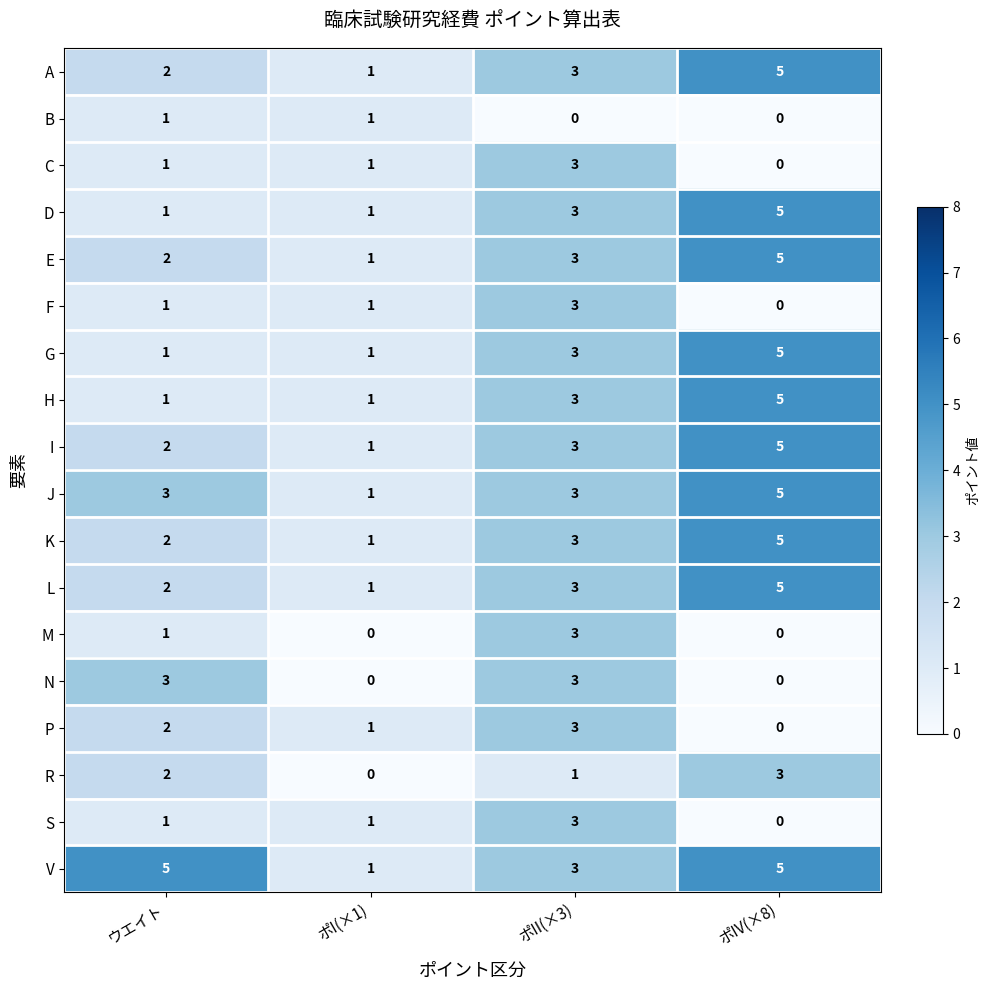

Is the value of G at ポI(×1) greater than the value of J at ポIV(×8)?

No